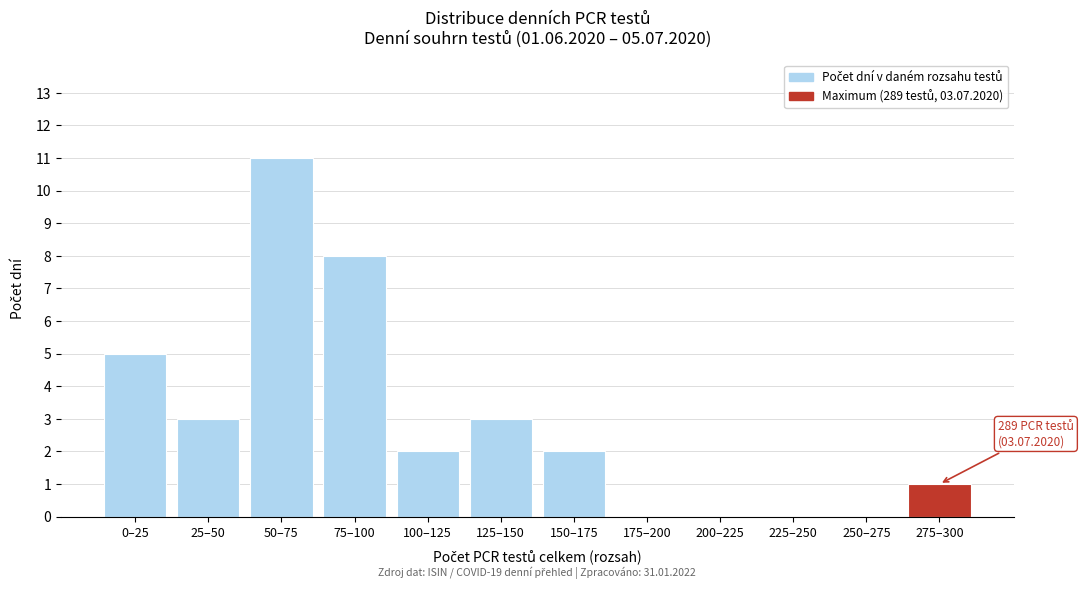

Reading left to right, what are all the values shown in this chart?

0–25=5	25–50=3	50–75=11	75–100=8	100–125=2	125–150=3	150–175=2	175–200=0	200–225=0	225–250=0	250–275=0	275–300=1